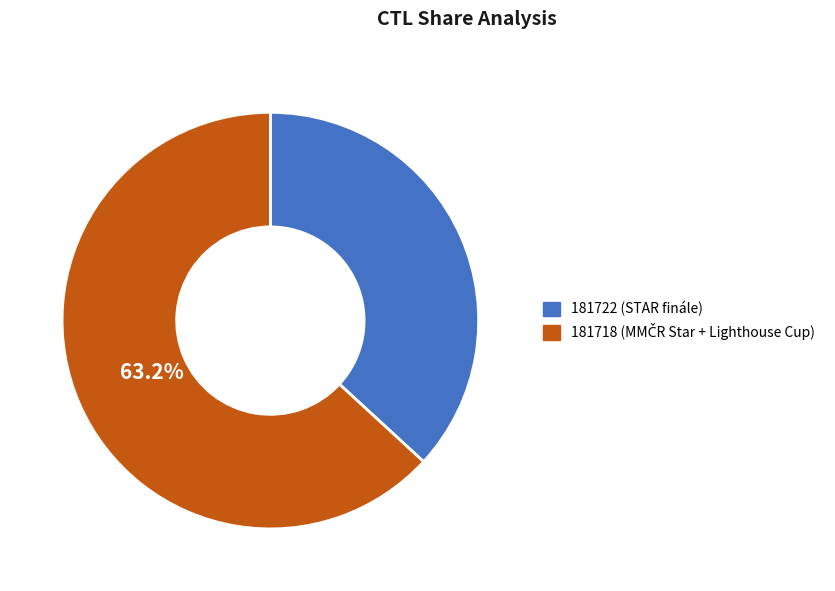

To the nearest percent, what is the difference between the largest and smallest slice percentages?

26%